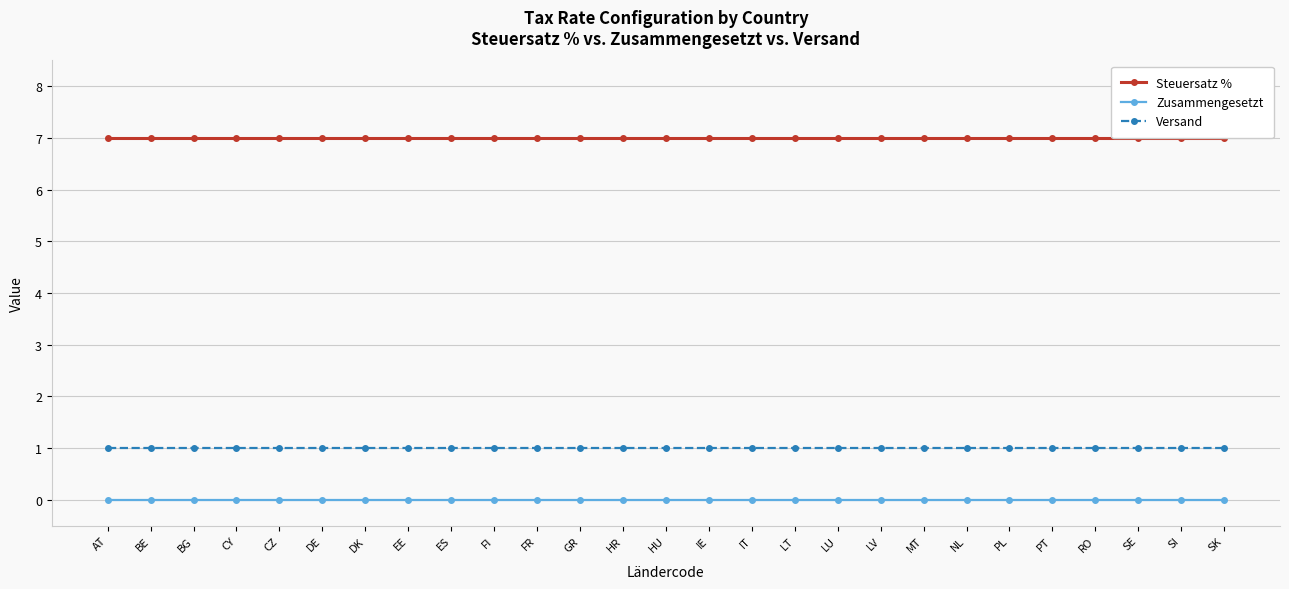

True or false: Zusammengesetzt has a value of 0 at IT.

True